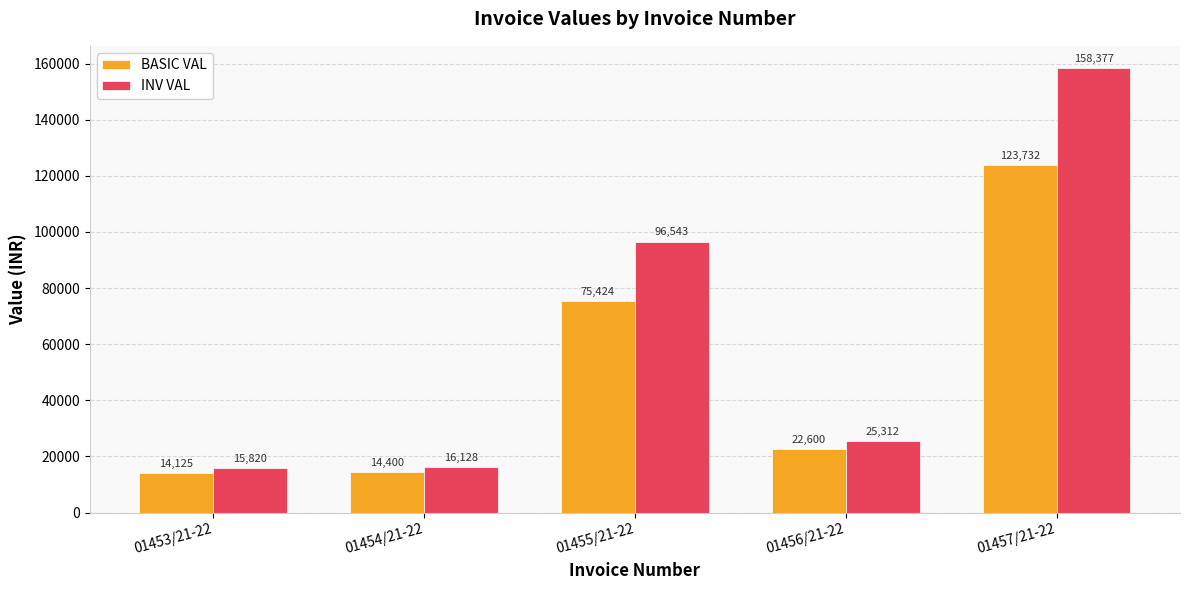

What are all the series names shown in the legend?

BASIC VAL, INV VAL